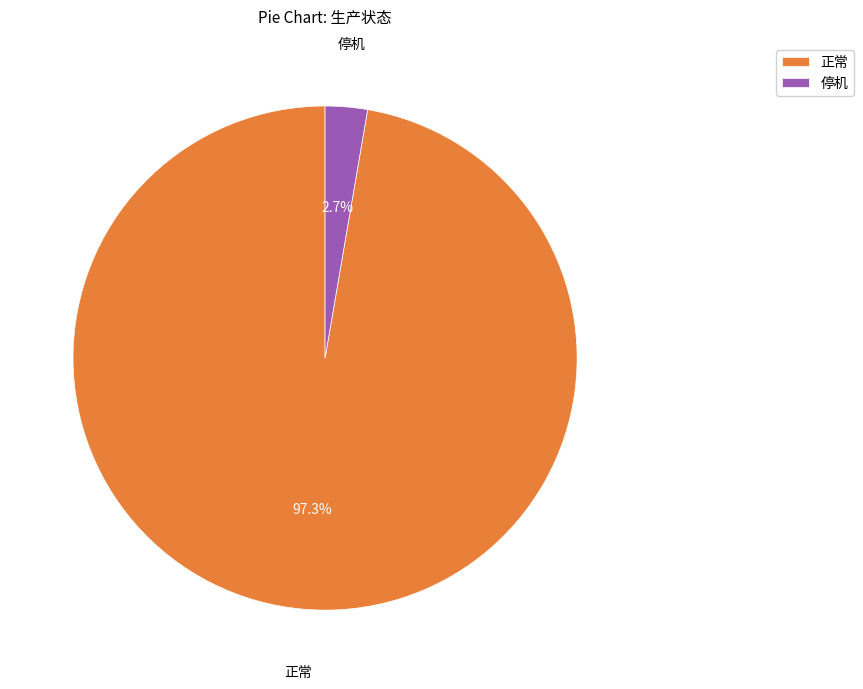

Which slice is the largest?

正常